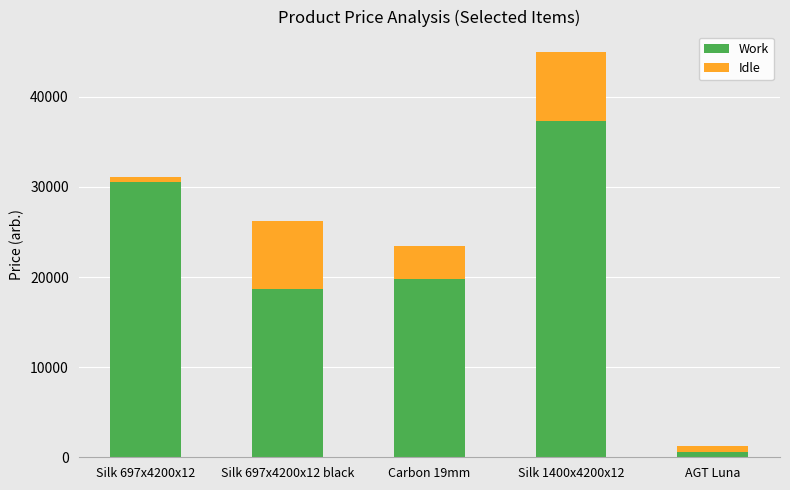

At which category is the sum across all series the highest?

Silk 1400x4200x12